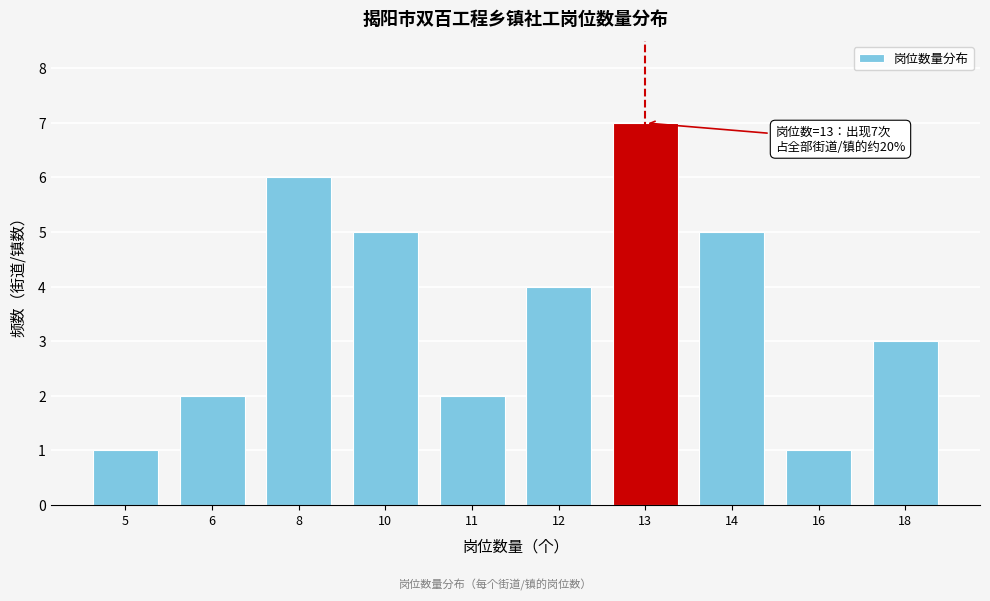

Reading left to right, what are all the values shown in this chart?

5=1	6=2	8=6	10=5	11=2	12=4	13=7	14=5	16=1	18=3